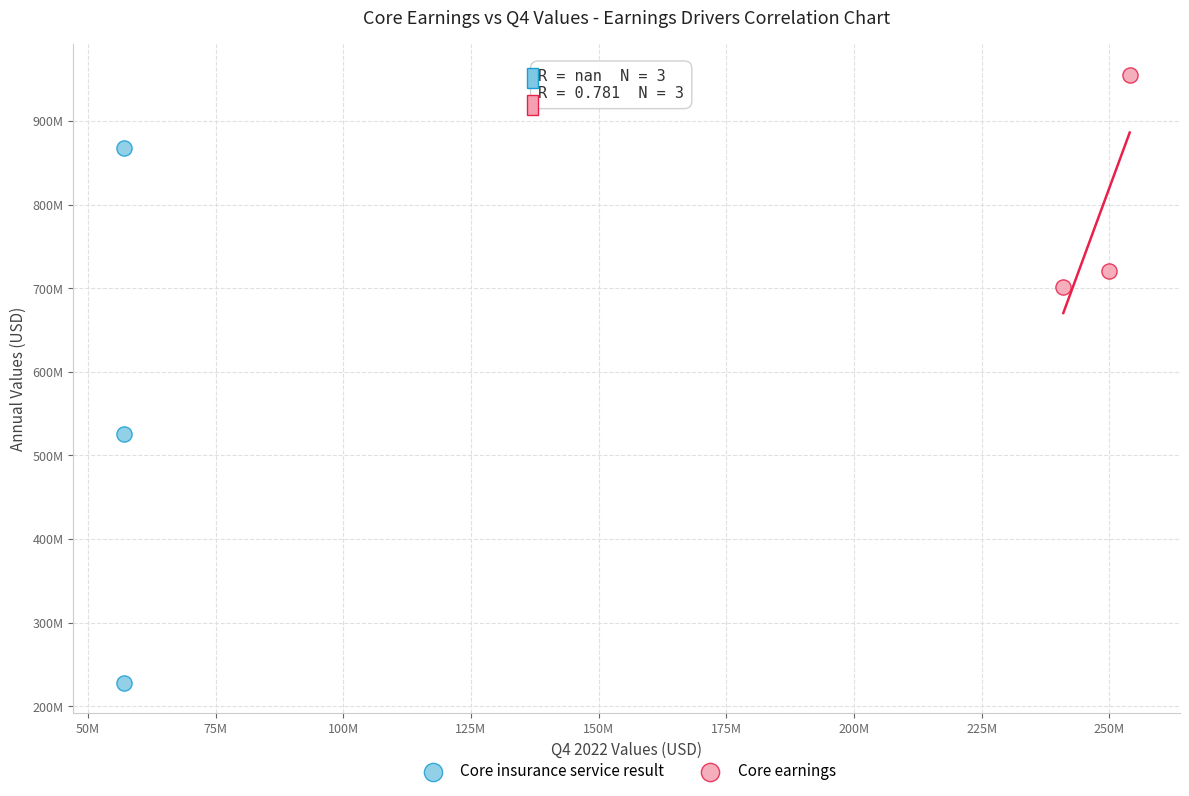

What are all the series names shown in the legend?

Core insurance service result, Core earnings